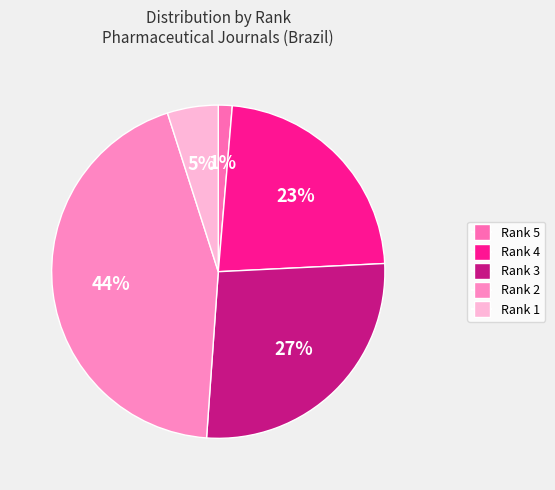

Count the number of slices in the pie.

5